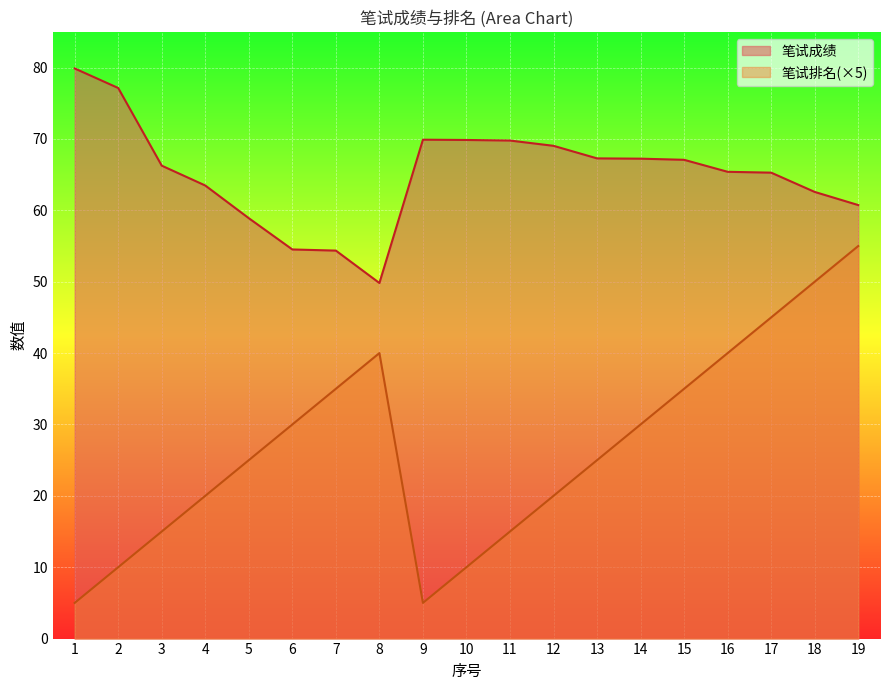

Reading left to right, what are all the values shown in this chart?

笔试成绩: 1=79.9	2=77.1	3=66.3	4=63.5	5=58.9	6=54.5	7=54.4	8=49.8	9=69.9	10=69.9	11=69.8	12=69.0	13=67.3	14=67.2	15=67.1	16=65.4	17=65.3	18=62.6	19=60.7
笔试排名: 1=5.0	2=10.0	3=15.0	4=20.0	5=25.0	6=30.0	7=35.0	8=40.0	9=5.0	10=10.0	11=15.0	12=20.0	13=25.0	14=30.0	15=35.0	16=40.0	17=45.0	18=50.0	19=55.0